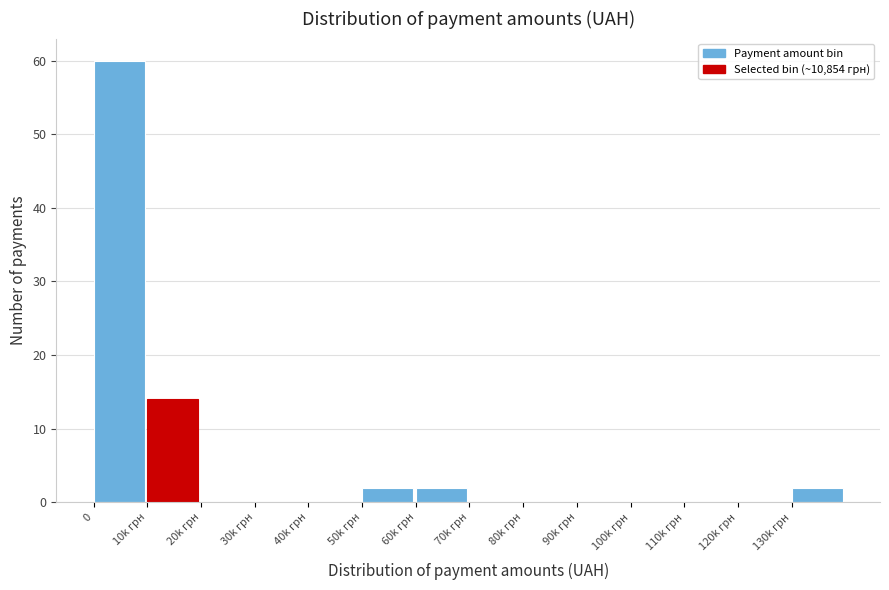

Reading left to right, extract all data points from this chart.

0=60	10k грн=14	20k грн=0	30k грн=0	40k грн=0	50k грн=2	60k грн=2	70k грн=0	80k грн=0	90k грн=0	100k грн=0	110k грн=0	120k грн=0	130k грн=2